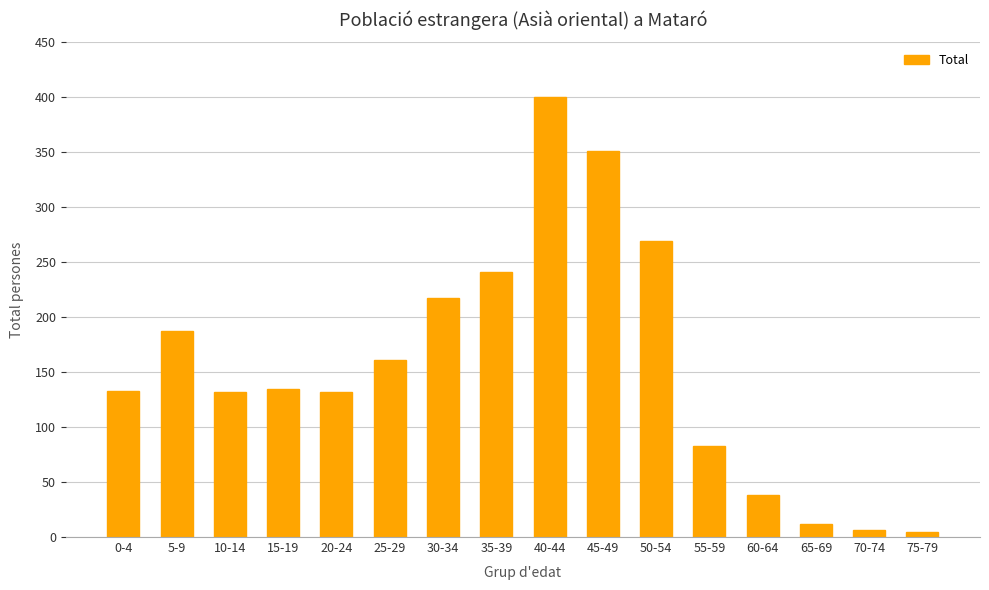

At which label is the value closest to 202?

5-9